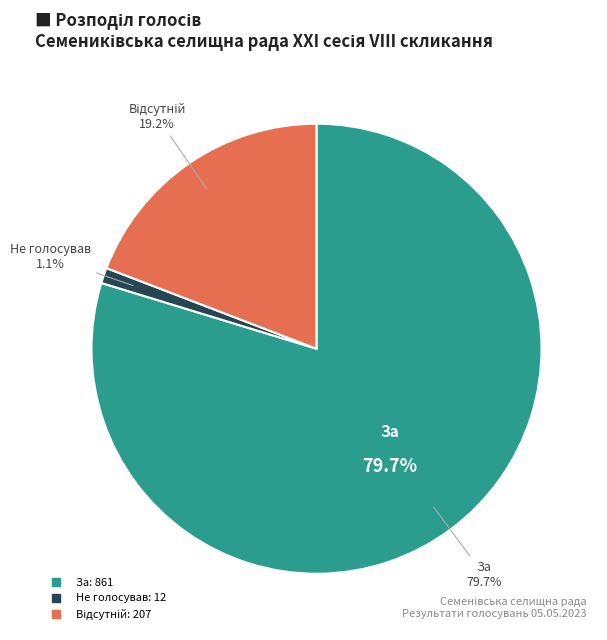

Is За основу the majority of the pie?

No